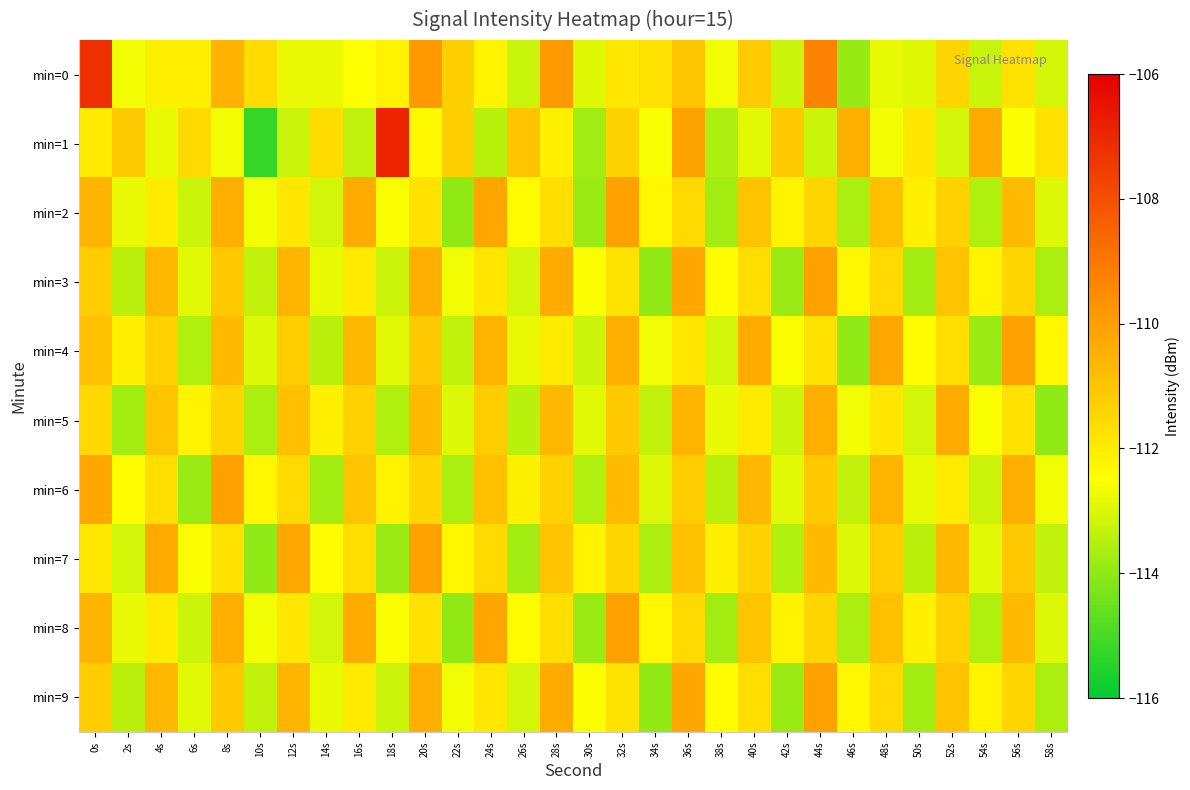

Reading right to left, transcribe all the data shown in this chart.

min=0: 58s=-113.1	56s=-111.7	54s=-113.2	52s=-111.4	50s=-112.9	48s=-112.8	46s=-113.9	44s=-109.3	42s=-113.2	40s=-111.1	38s=-112.7	36s=-111.0	34s=-111.7	32s=-111.9	30s=-112.9	28s=-109.9	26s=-113.2	24s=-112.2	22s=-111.3	20s=-109.8	18s=-112.2	16s=-112.5	14s=-112.8	12s=-112.8	10s=-111.5	8s=-110.5	6s=-112.1	4s=-112.1	2s=-112.7	0s=-107.2
min=1: 58s=-111.8	56s=-112.5	54s=-110.3	52s=-113.1	50s=-111.9	48s=-112.7	46s=-110.4	44s=-113.2	42s=-111.1	40s=-112.9	38s=-113.7	36s=-110.1	34s=-112.6	32s=-111.3	30s=-113.8	28s=-112.1	26s=-111.0	24s=-113.5	22s=-111.2	20s=-112.3	18s=-106.9	16s=-113.4	14s=-111.6	12s=-113.2	10s=-115.2	8s=-112.6	6s=-111.5	4s=-112.8	2s=-111.1	0s=-112.0
min=2: 58s=-113.0	56s=-110.8	54s=-113.5	52s=-111.3	50s=-112.1	48s=-110.9	46s=-113.7	44s=-111.4	42s=-112.2	40s=-111.0	38s=-113.8	36s=-111.5	34s=-112.3	32s=-110.1	30s=-113.9	28s=-111.7	26s=-112.4	24s=-110.2	22s=-114.0	20s=-111.8	18s=-112.5	16s=-110.3	14s=-113.1	12s=-111.9	10s=-112.7	8s=-110.4	6s=-113.2	4s=-112.0	2s=-112.8	0s=-110.5
min=3: 58s=-113.7	56s=-111.4	54s=-112.2	52s=-111.0	50s=-113.8	48s=-111.5	46s=-112.3	44s=-110.1	42s=-113.9	40s=-111.7	38s=-112.4	36s=-110.2	34s=-114.0	32s=-111.8	30s=-112.5	28s=-110.3	26s=-113.1	24s=-111.9	22s=-112.7	20s=-110.4	18s=-113.2	16s=-112.0	14s=-112.8	12s=-110.5	10s=-113.3	8s=-111.1	6s=-112.9	4s=-110.7	2s=-113.4	0s=-111.2
min=4: 58s=-112.3	56s=-110.1	54s=-113.9	52s=-111.7	50s=-112.4	48s=-110.2	46s=-114.0	44s=-111.8	42s=-112.5	40s=-110.3	38s=-113.1	36s=-111.9	34s=-112.7	32s=-110.4	30s=-113.2	28s=-112.0	26s=-112.8	24s=-110.5	22s=-113.3	20s=-111.1	18s=-112.9	16s=-110.7	14s=-113.4	12s=-111.2	10s=-113.0	8s=-110.8	6s=-113.5	4s=-111.3	2s=-112.1	0s=-110.9
min=5: 58s=-114.0	56s=-111.8	54s=-112.5	52s=-110.3	50s=-113.1	48s=-111.9	46s=-112.7	44s=-110.4	42s=-113.2	40s=-112.0	38s=-112.8	36s=-110.5	34s=-113.3	32s=-111.1	30s=-112.9	28s=-110.7	26s=-113.4	24s=-111.2	22s=-113.0	20s=-110.8	18s=-113.5	16s=-111.3	14s=-112.1	12s=-110.9	10s=-113.7	8s=-111.4	6s=-112.2	4s=-111.0	2s=-113.8	0s=-111.5
min=6: 58s=-112.7	56s=-110.4	54s=-113.2	52s=-112.0	50s=-112.8	48s=-110.5	46s=-113.3	44s=-111.1	42s=-112.9	40s=-110.7	38s=-113.4	36s=-111.2	34s=-113.0	32s=-110.8	30s=-113.5	28s=-111.3	26s=-112.1	24s=-110.9	22s=-113.7	20s=-111.4	18s=-112.2	16s=-111.0	14s=-113.8	12s=-111.5	10s=-112.3	8s=-110.1	6s=-113.9	4s=-111.7	2s=-112.4	0s=-110.2
min=7: 58s=-113.3	56s=-111.1	54s=-112.9	52s=-110.7	50s=-113.4	48s=-111.2	46s=-113.0	44s=-110.8	42s=-113.5	40s=-111.3	38s=-112.1	36s=-110.9	34s=-113.7	32s=-111.4	30s=-112.2	28s=-111.0	26s=-113.8	24s=-111.5	22s=-112.3	20s=-110.1	18s=-113.9	16s=-111.7	14s=-112.4	12s=-110.2	10s=-114.0	8s=-111.8	6s=-112.5	4s=-110.3	2s=-113.1	0s=-111.9
min=8: 58s=-113.0	56s=-110.8	54s=-113.5	52s=-111.3	50s=-112.1	48s=-110.9	46s=-113.7	44s=-111.4	42s=-112.2	40s=-111.0	38s=-113.8	36s=-111.5	34s=-112.3	32s=-110.1	30s=-113.9	28s=-111.7	26s=-112.4	24s=-110.2	22s=-114.0	20s=-111.8	18s=-112.5	16s=-110.3	14s=-113.1	12s=-111.9	10s=-112.7	8s=-110.4	6s=-113.2	4s=-112.0	2s=-112.8	0s=-110.5
min=9: 58s=-113.7	56s=-111.4	54s=-112.2	52s=-111.0	50s=-113.8	48s=-111.5	46s=-112.3	44s=-110.1	42s=-113.9	40s=-111.7	38s=-112.4	36s=-110.2	34s=-114.0	32s=-111.8	30s=-112.5	28s=-110.3	26s=-113.1	24s=-111.9	22s=-112.7	20s=-110.4	18s=-113.2	16s=-112.0	14s=-112.8	12s=-110.5	10s=-113.3	8s=-111.1	6s=-112.9	4s=-110.7	2s=-113.4	0s=-111.2